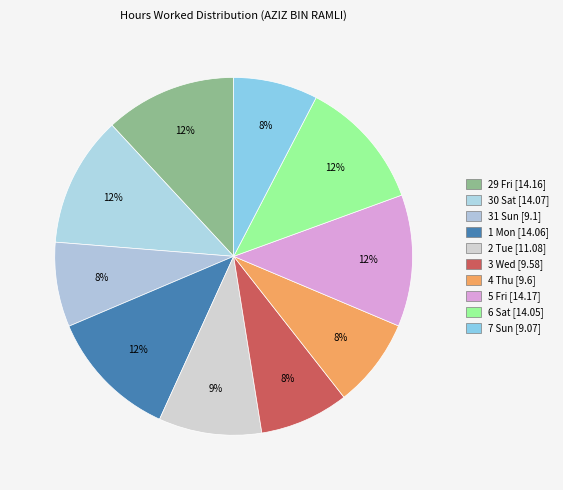

How many slices are in this pie chart?

10